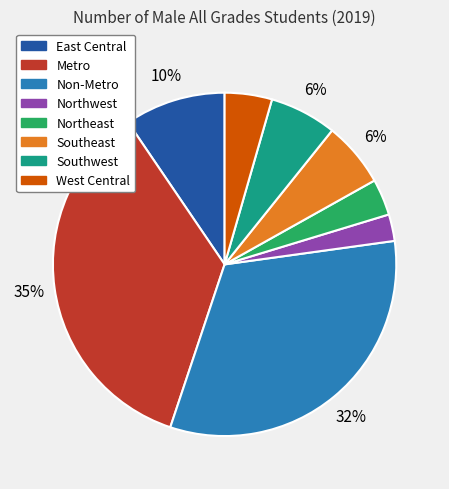

Does Northeast account for over 50% of the chart?

No